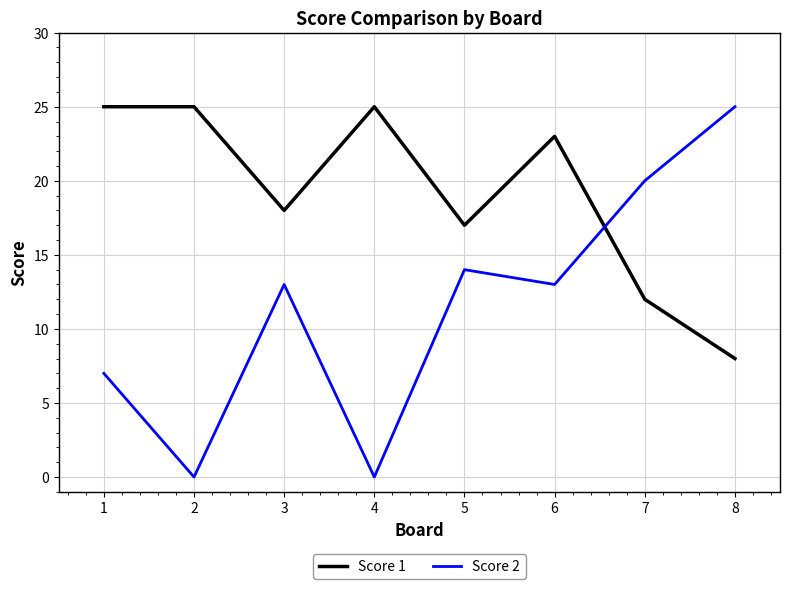

Where is the first local minimum for Score 1?

3